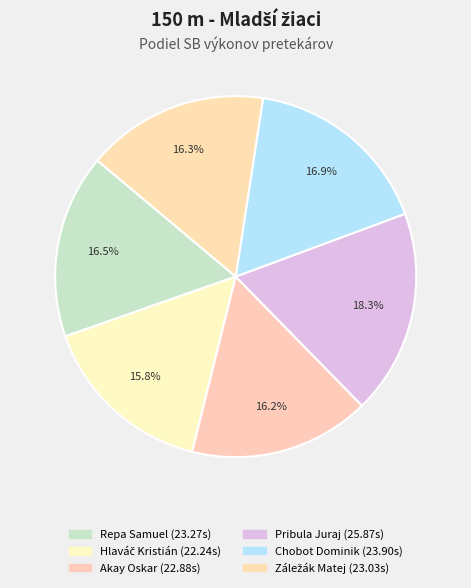

To the nearest percent, what is the average slice percentage?

17%